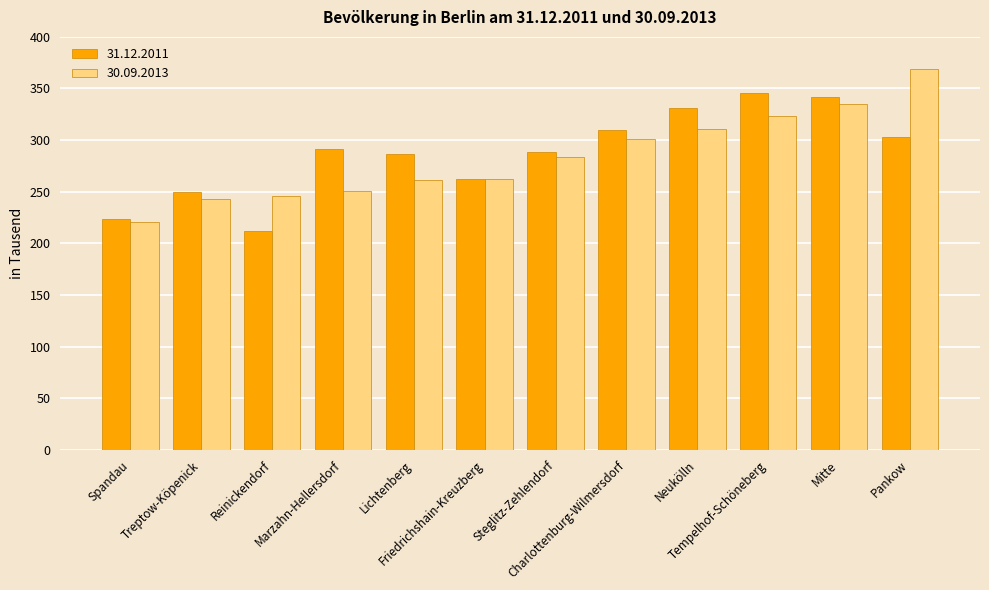

Rank the series by their maximum value, from highest to lowest.

30.09.2013, 31.12.2011